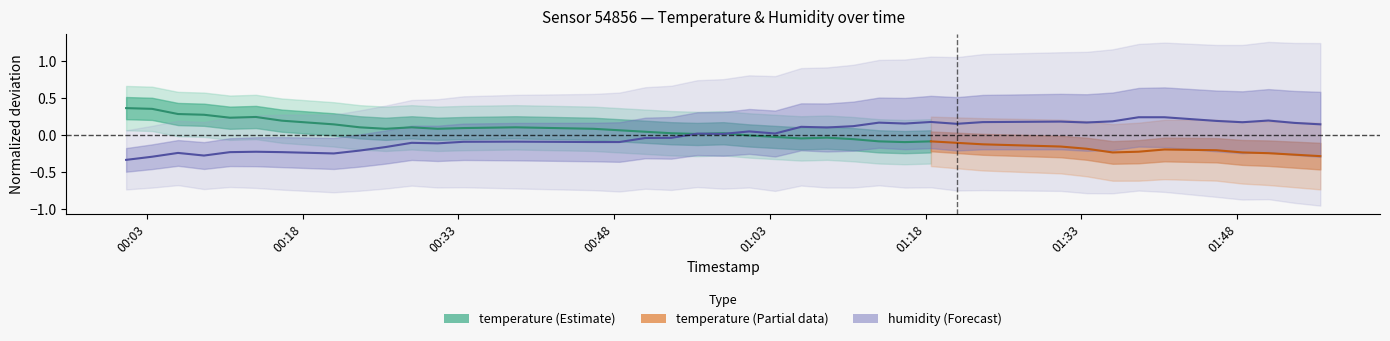

Is it true that the value at 27 is 0.2?

False